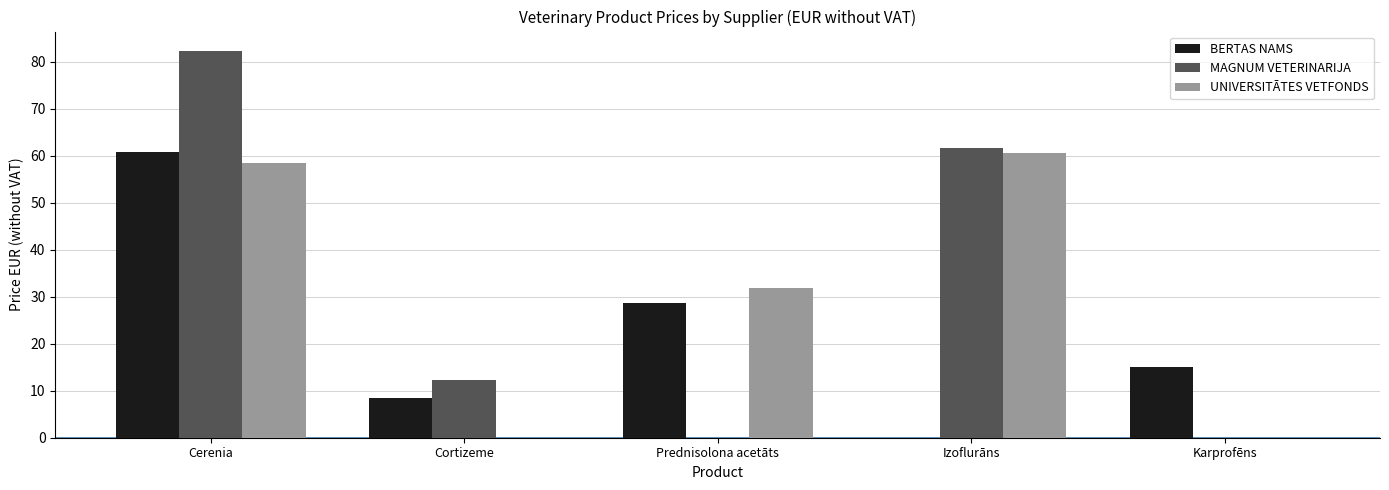

Between Cerenia and Izoflurāns, which series saw the biggest shift?

BERTAS NAMS